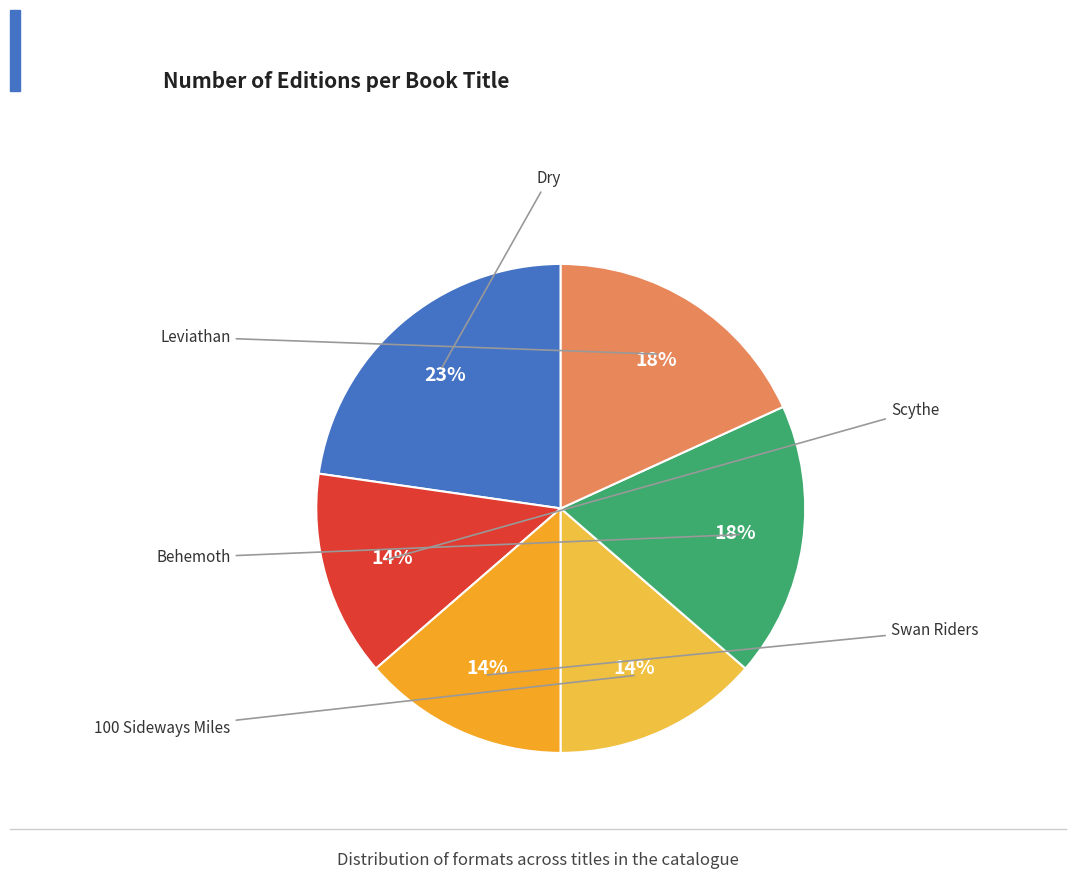

Count the number of slices in the pie.

6